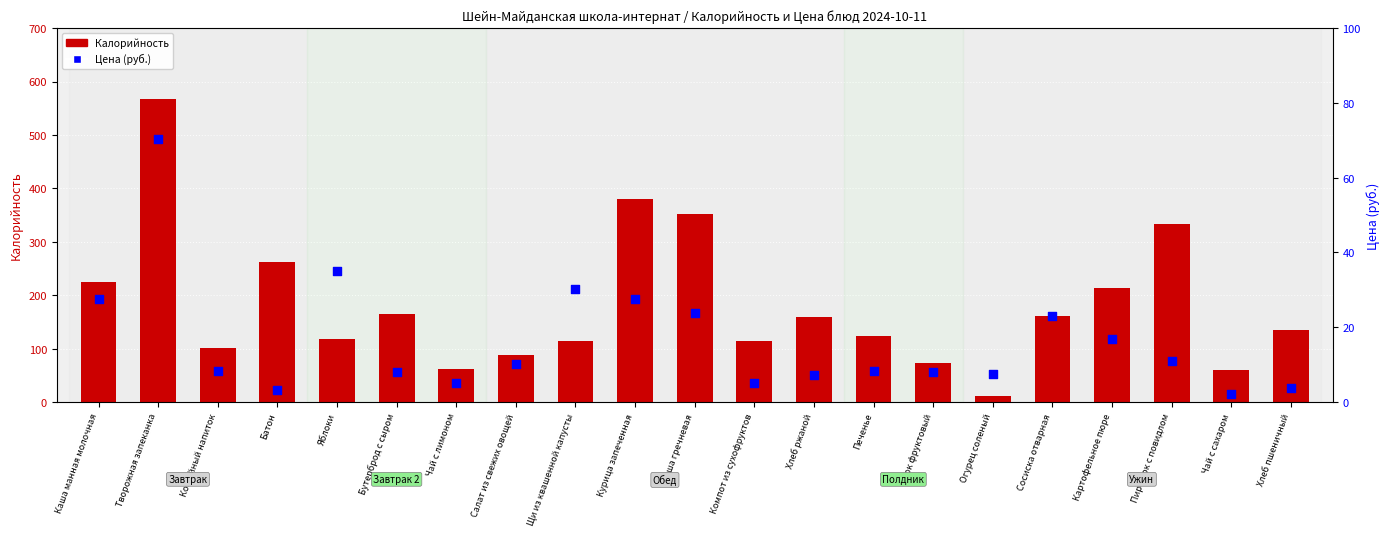

Is the value of Калорийность at Салат из свежих овощей greater than the value of Цена (руб.) at Каша манная молочная?

Yes